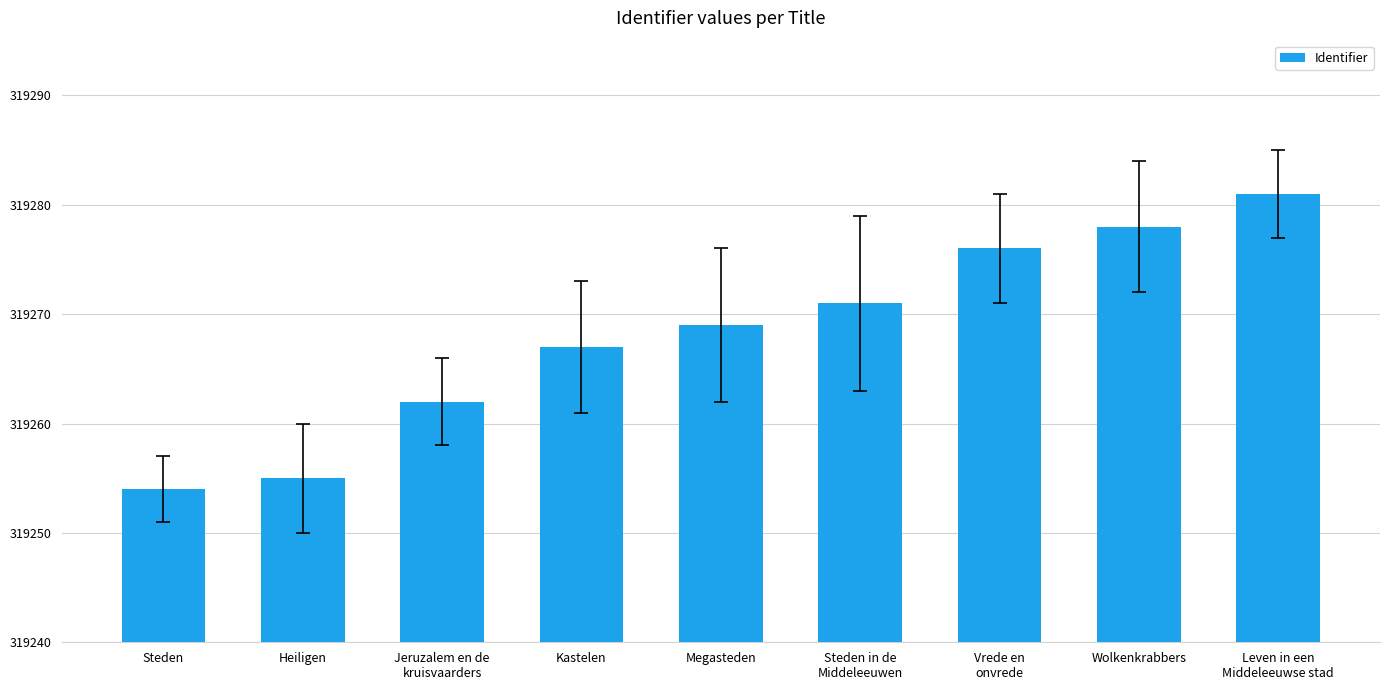

What is the greatest value displayed?

319281